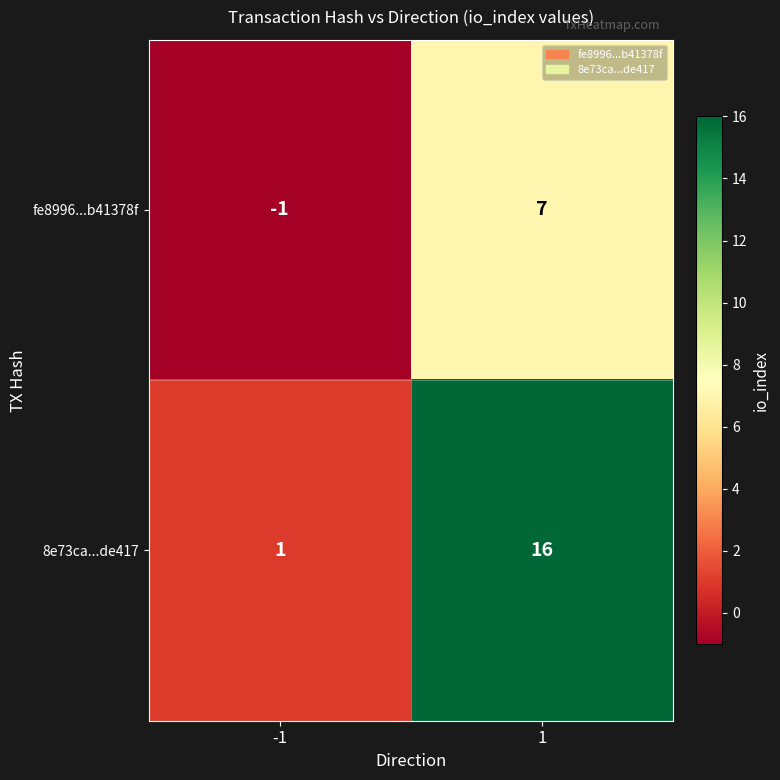

Reading left to right, extract all data points from this chart.

fe8996...b41378f: -1	7
8e73ca...de417: 1	16